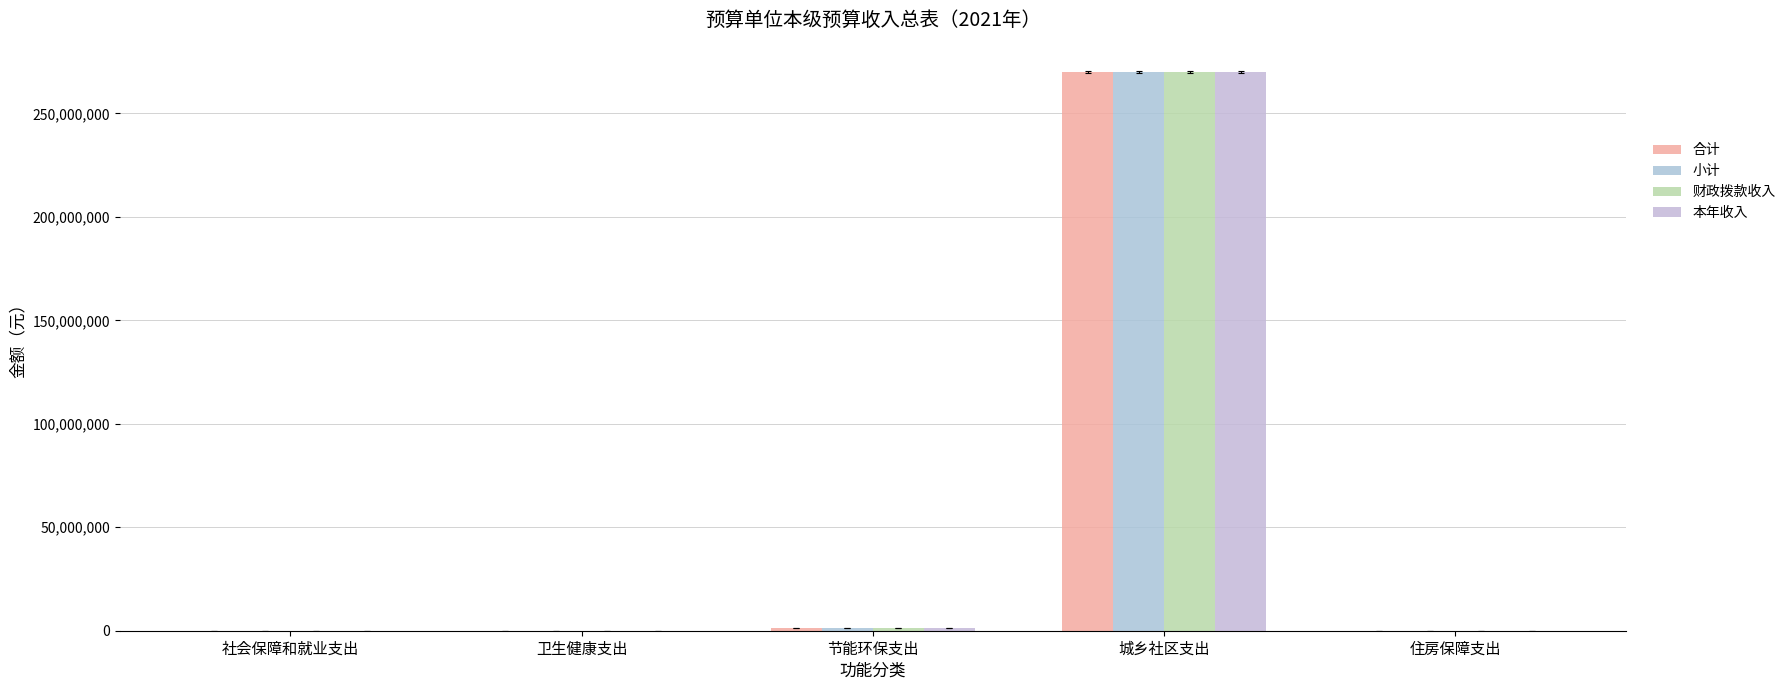

How many distinct data groups are displayed?

4